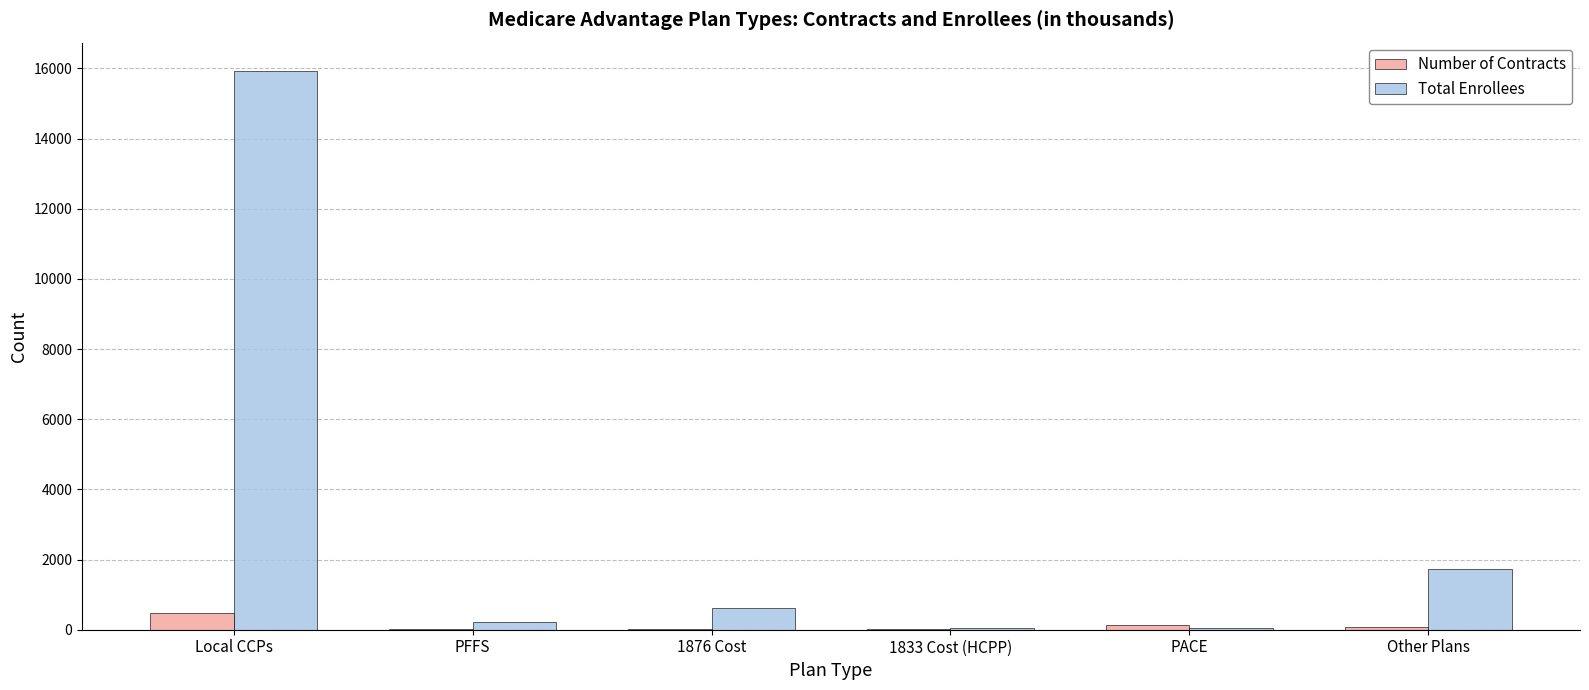

What is the sum of all Number of Contracts values?

694